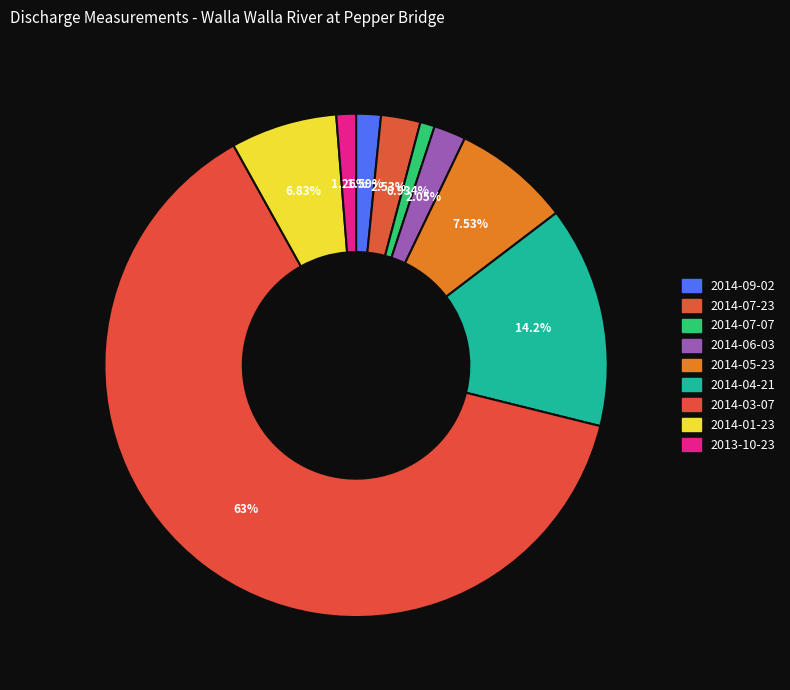

How many slices are in this pie chart?

9